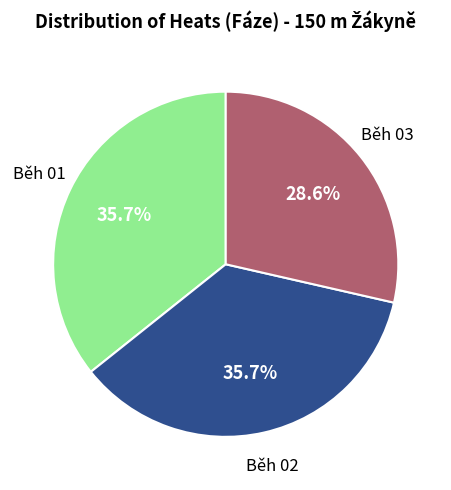

Is there a majority slice in this chart?

No